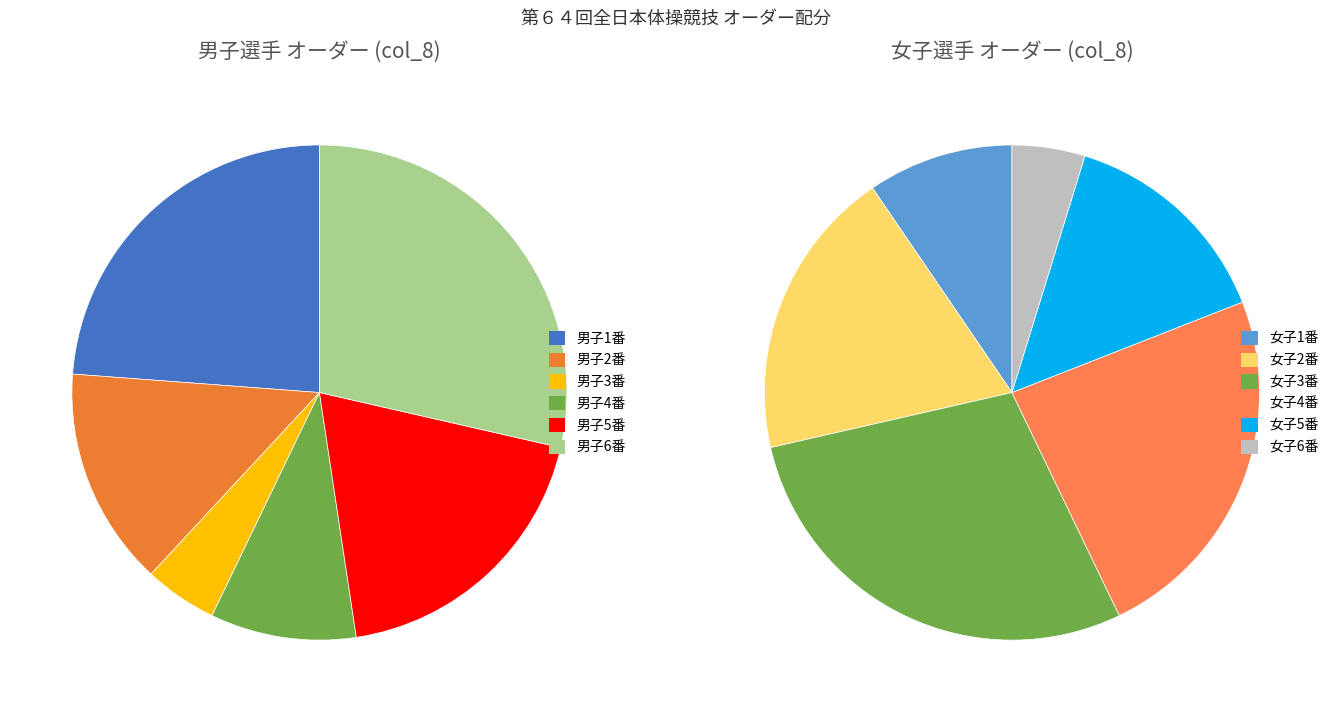

What is the change in value from 5 to 9?

+2